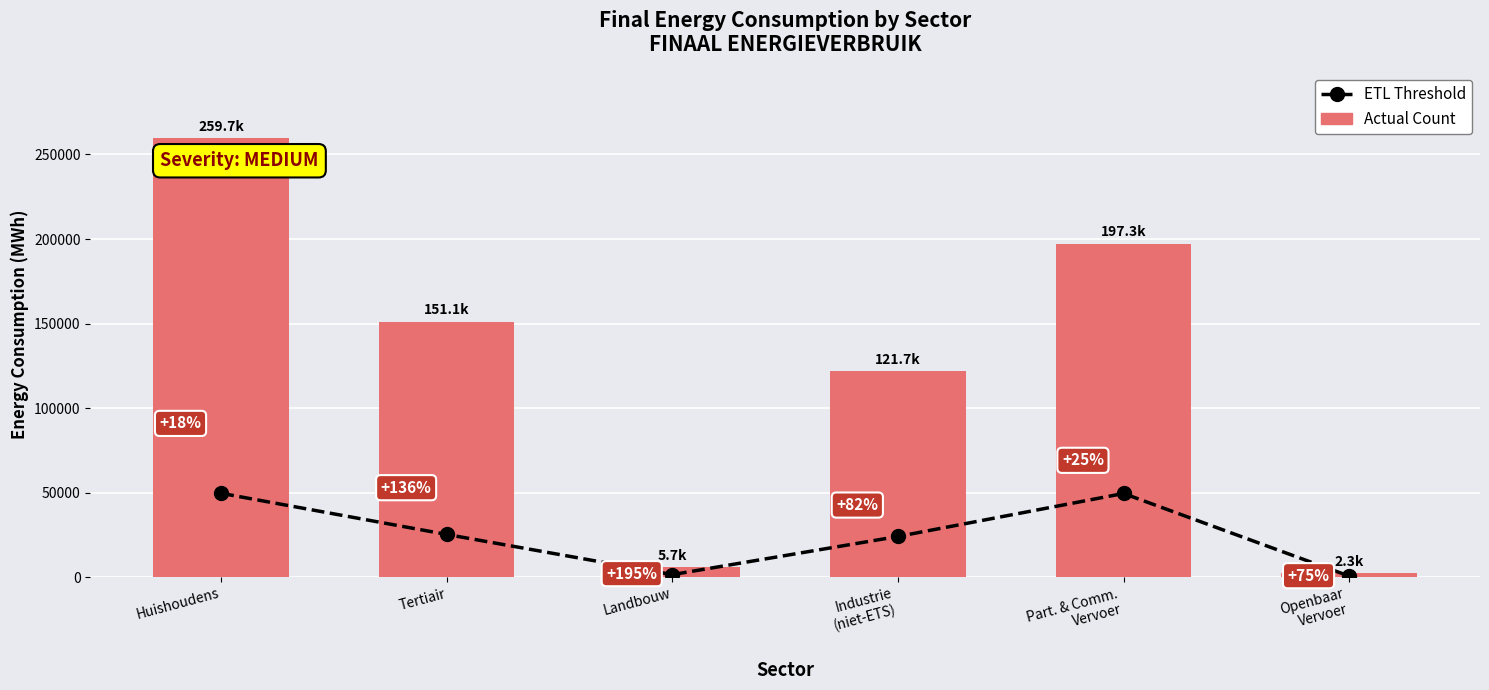

How many groups of bars are there?

6